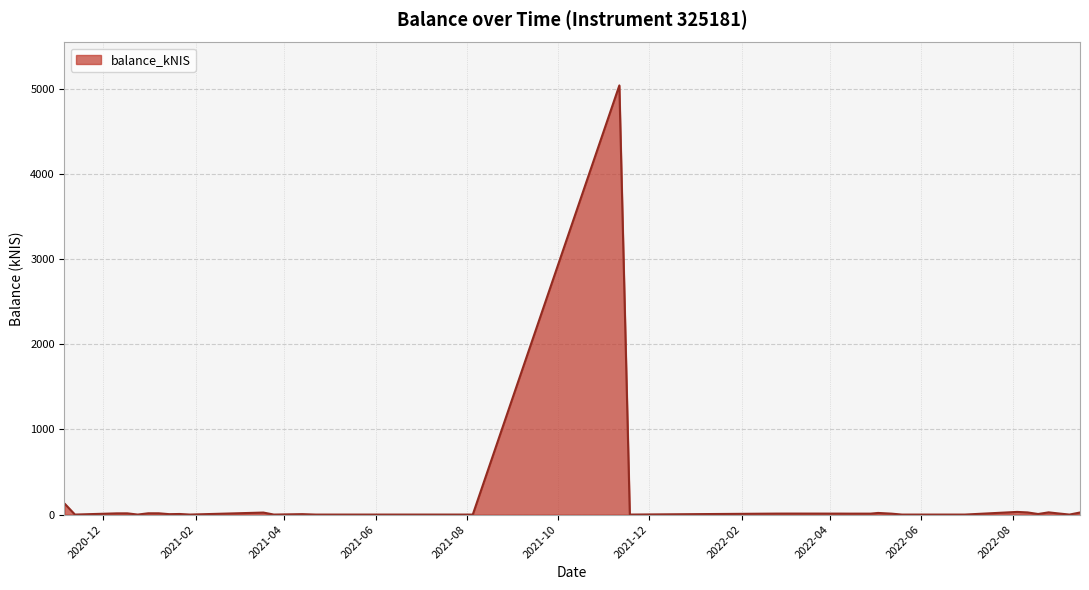

What is the maximum value shown in the chart?

5044.5